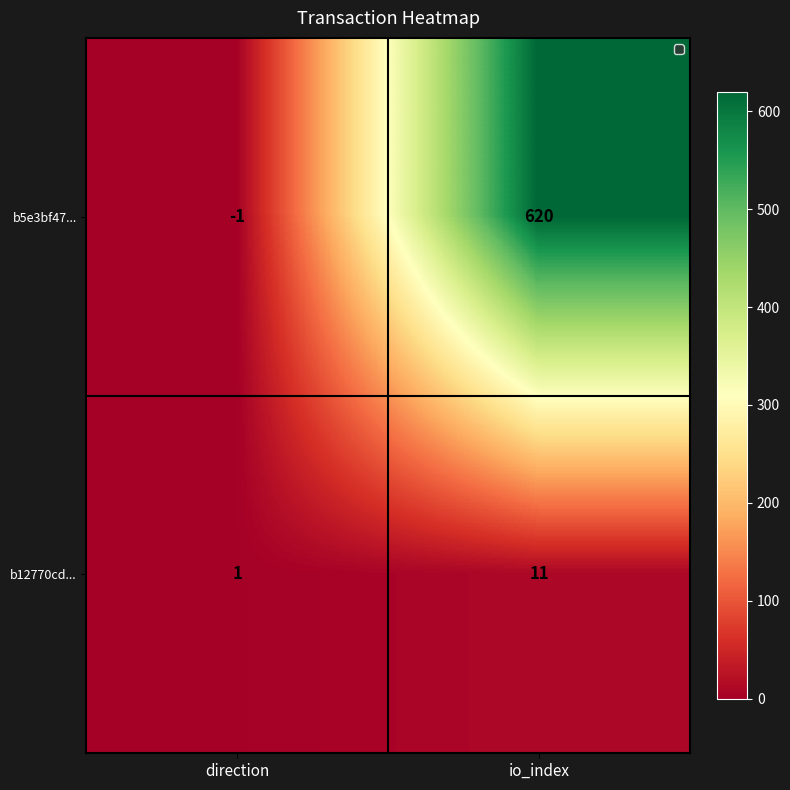

The value of b5e3bf47... at io_index is 620. True or false?

True